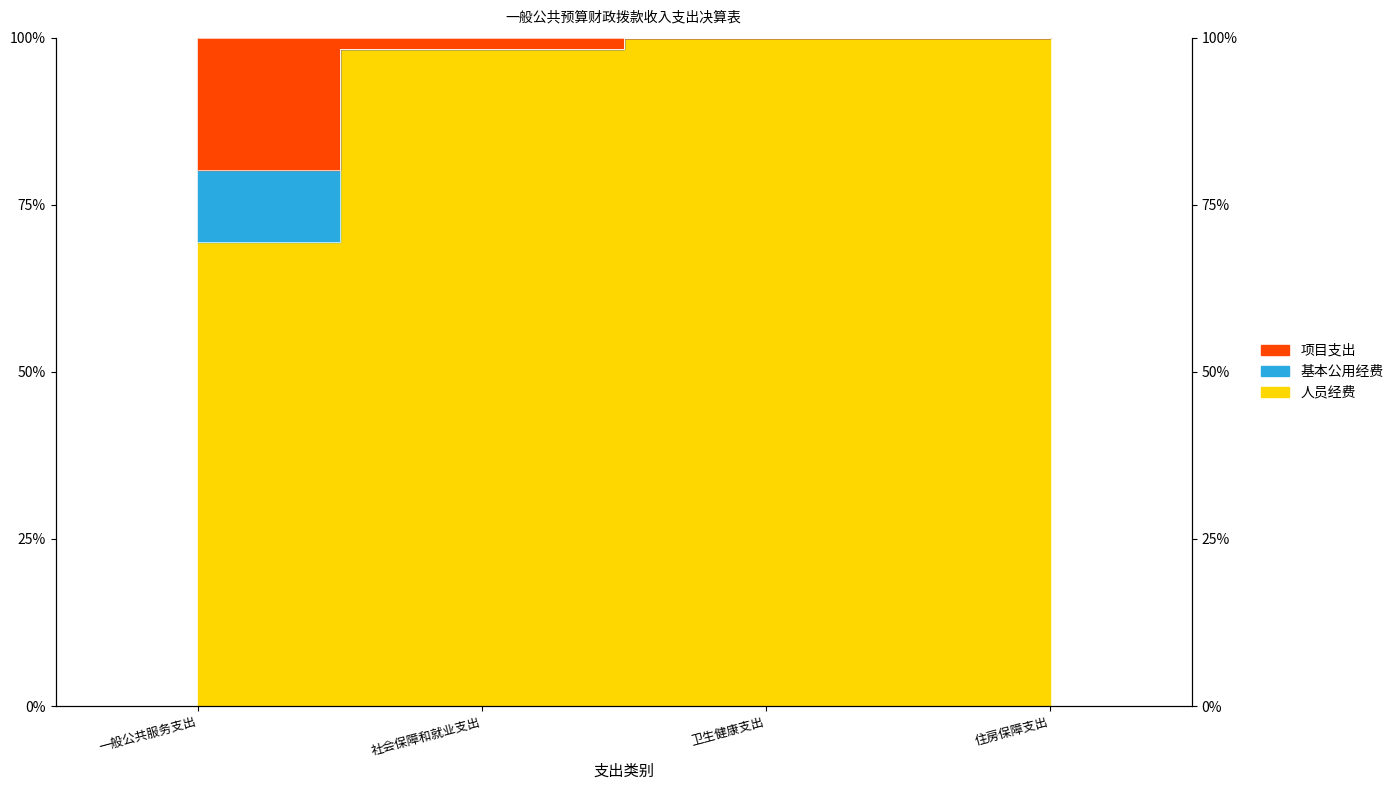

Between 一般公共服务支出 and 卫生健康支出, which series saw the biggest shift?

一般公共服务支出